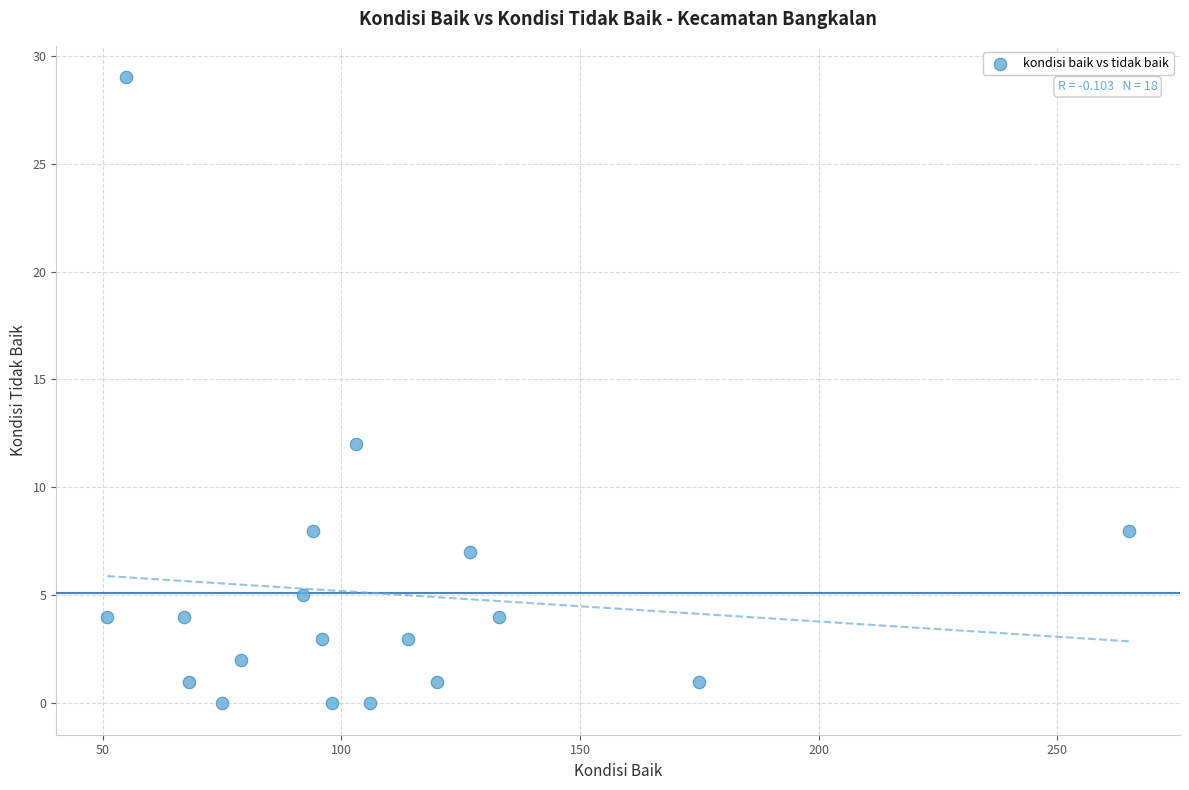

What is the range of Y values (max minus min)?

29